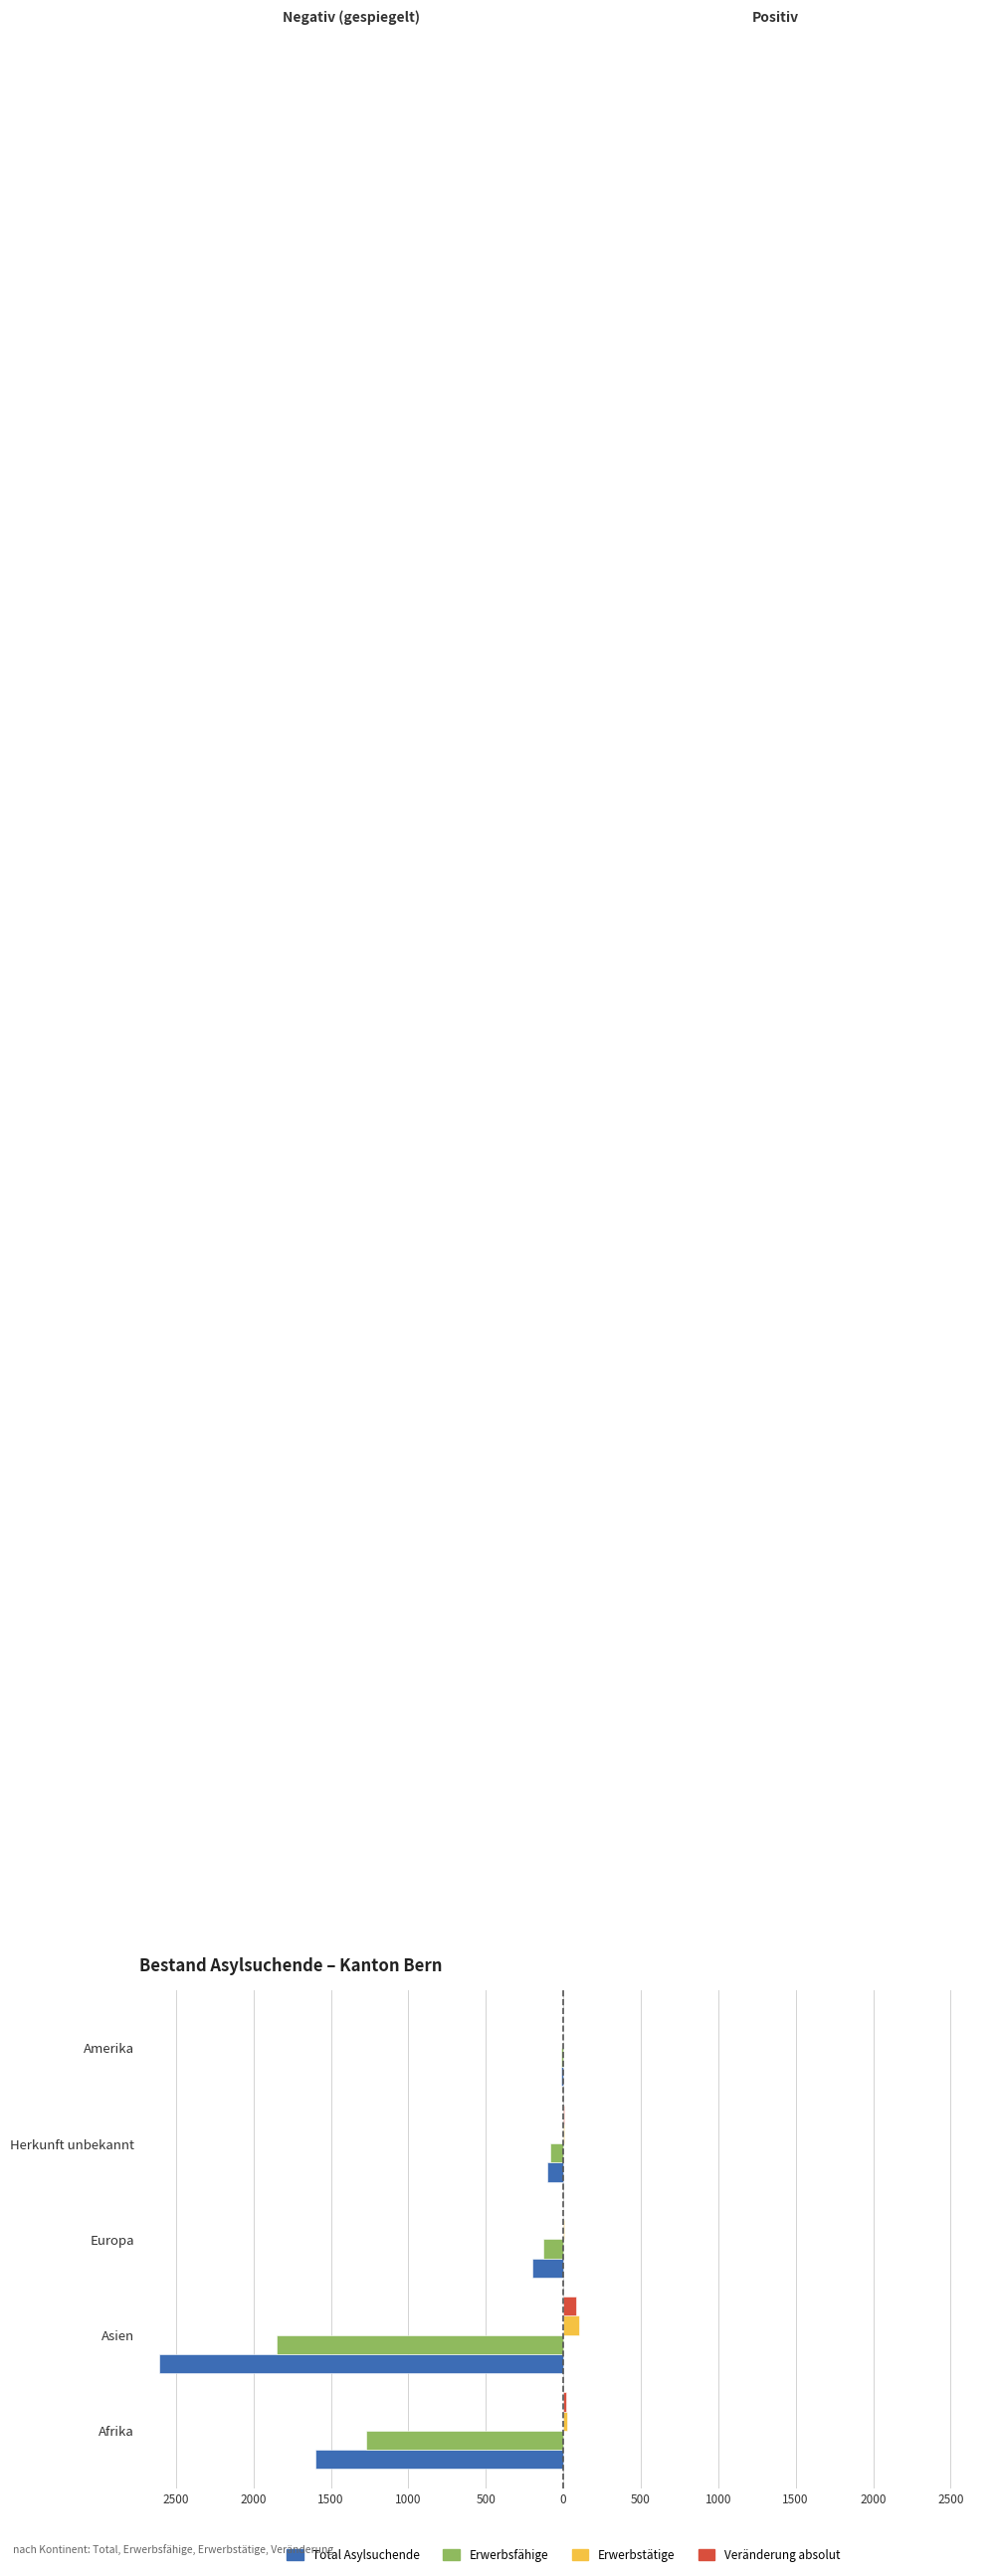

What is the highest value of the Veränderung absolut series?

81